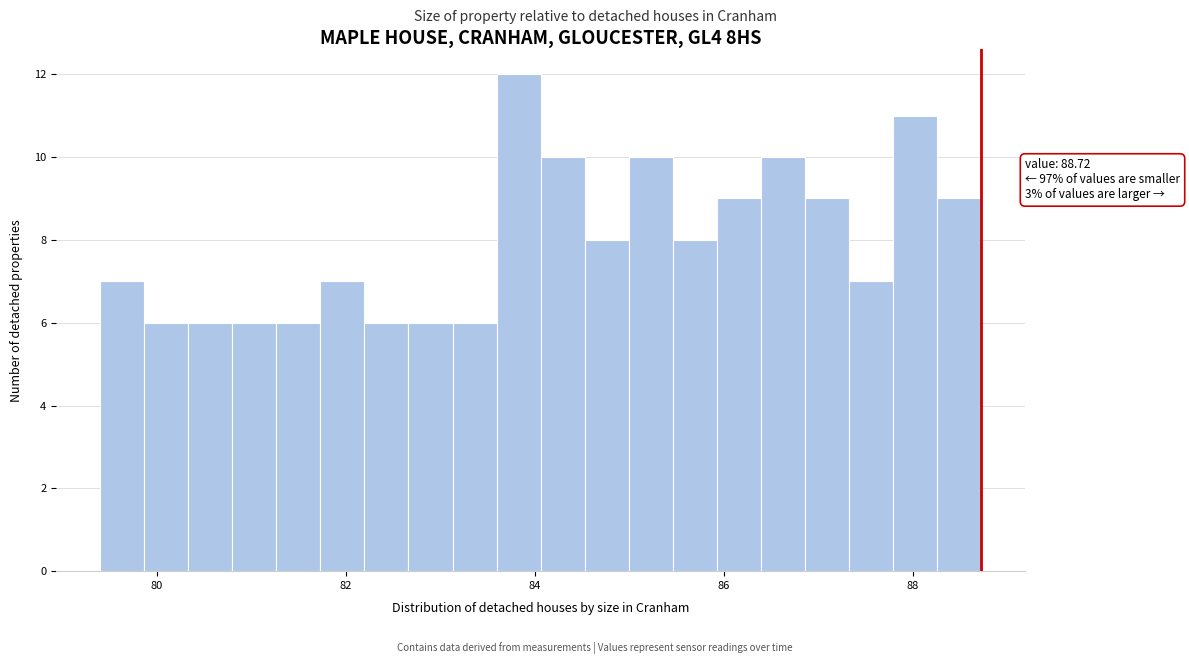

Around what value on the x-axis is the tallest bar? Give the approximate position of its centre, as read against the axis.

83.8